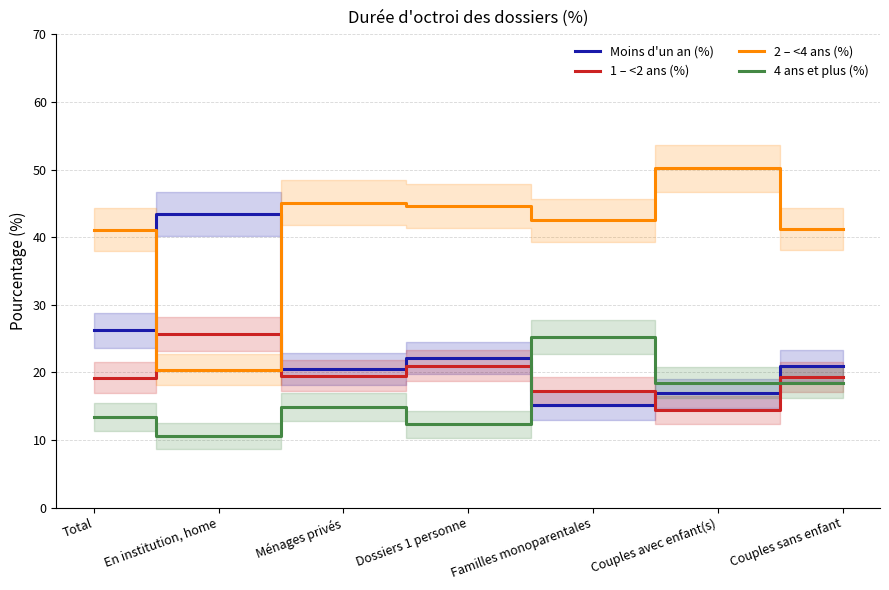

Which series has the largest total across all categories?

2 – <4 ans (%)